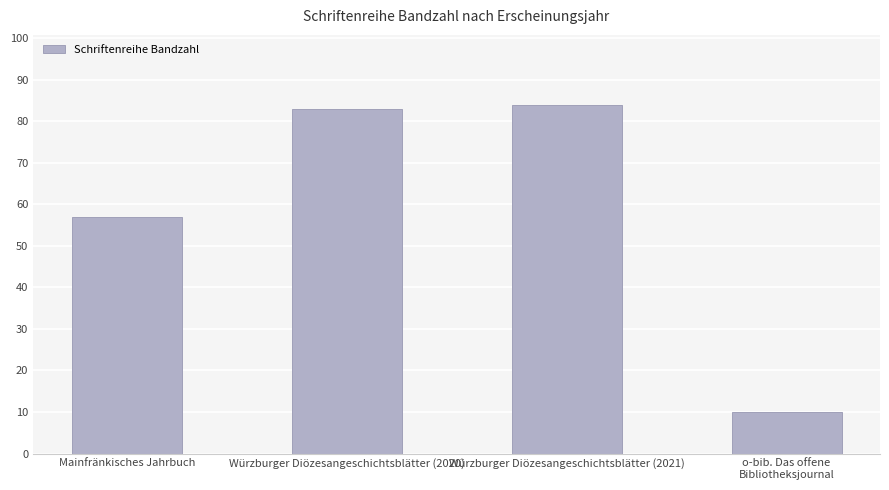

Rank the categories by value from lowest to highest.

o-bib. Das offene
Bibliotheksjournal, Mainfränkisches Jahrbuch, Würzburger Diözesangeschichtsblätter (2020), Würzburger Diözesangeschichtsblätter (2021)